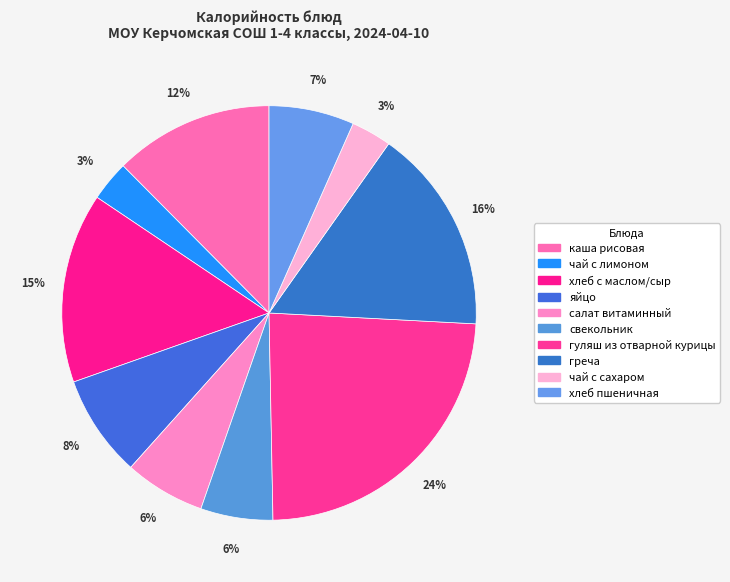

Is the sum of салат витаминный and чай с сахаром greater than half?

No